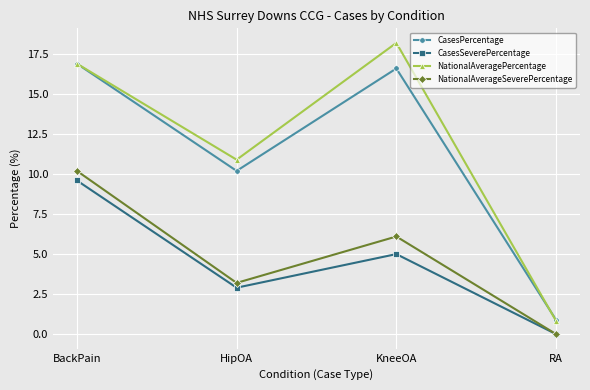

At which label does CasesSeverePercentage reach its peak?

BackPain